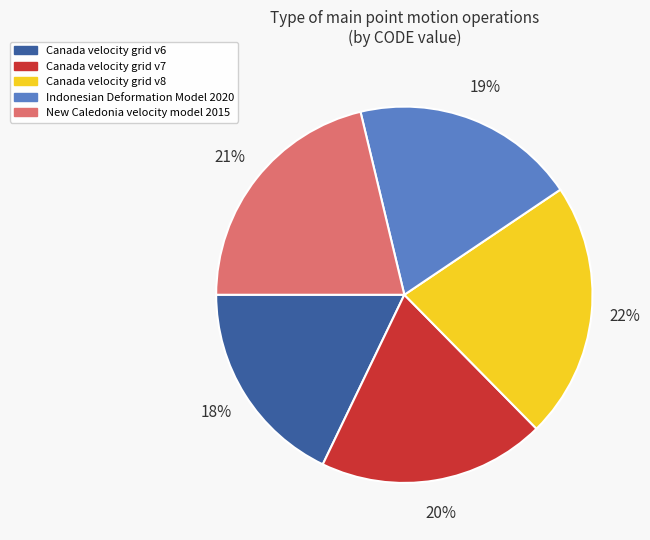

Is it true that Canada velocity grid v6 is 18% of the pie?

True